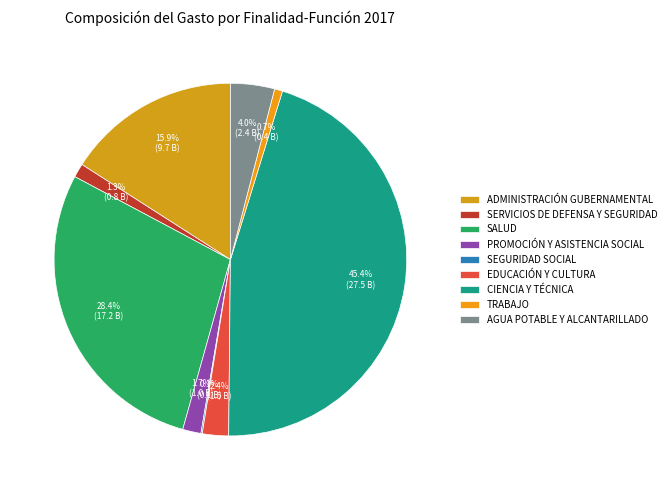

What is the ratio of the value at AGUA POTABLE Y ALCANTARILLADO to the value at ADMINISTRACIÓN GUBERNAMENTAL?

0.3